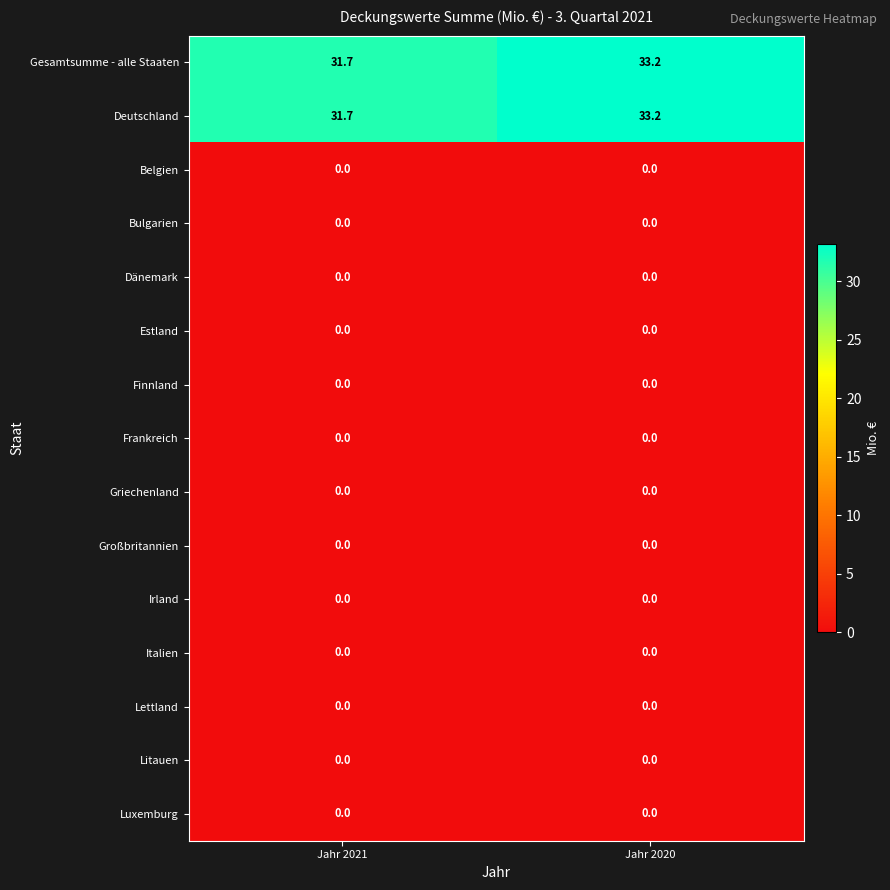

What is the average value of the Gesamtsumme - alle Staaten series?

32.5